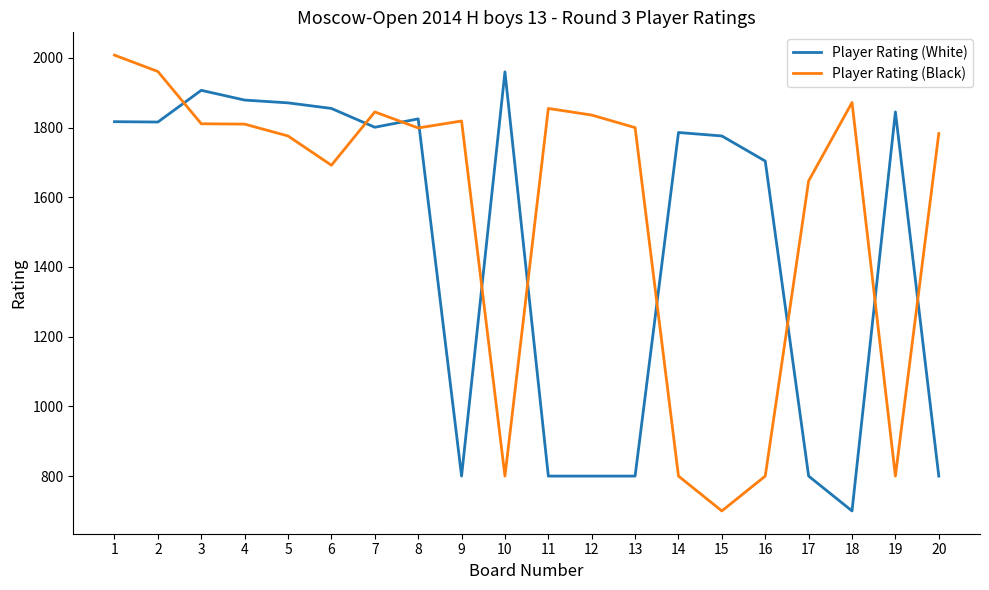

What is the spread (max minus min) of values at 8?

26